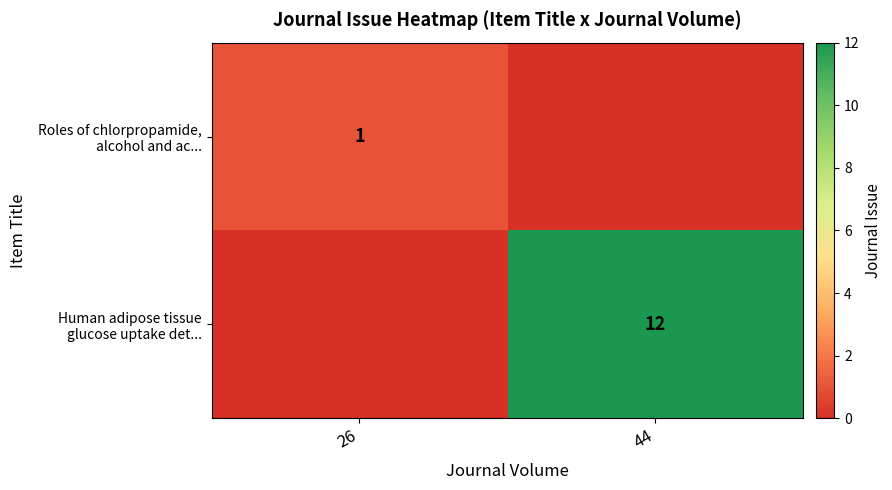

How many distinct data groups are displayed?

2